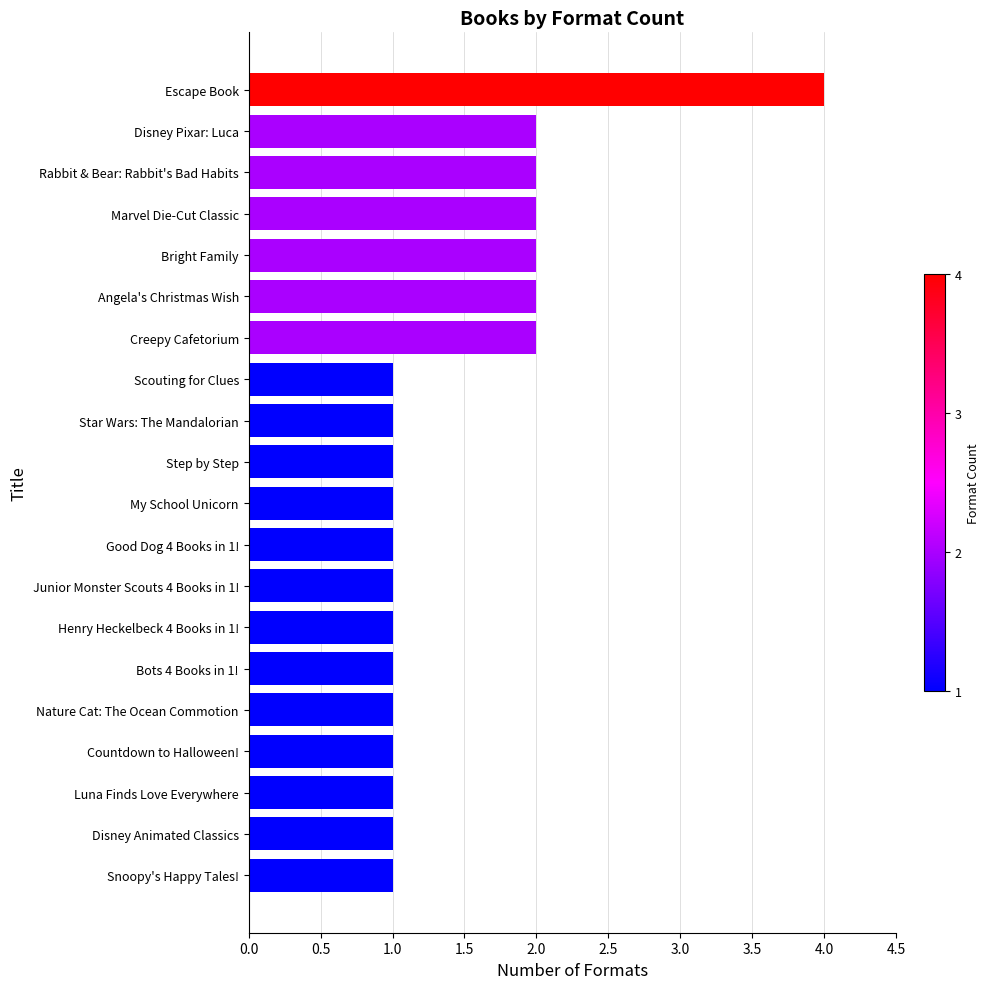

The value at Scouting for Clues is 1. True or false?

True